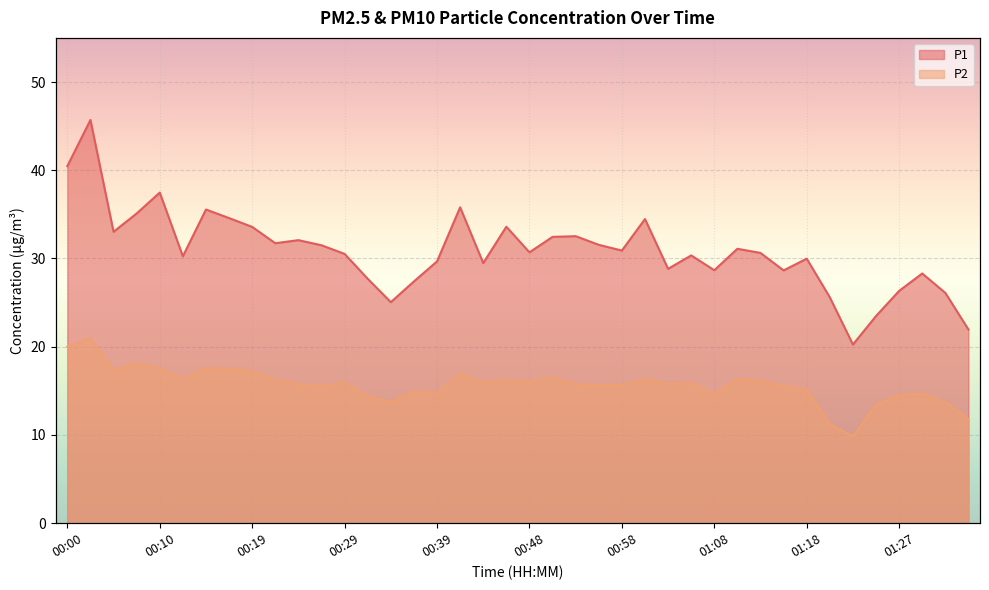

Reading left to right, list all the values displayed in this chart.

P1: 00:00=40.5	00:02=45.7	00:05=33.0	00:07=35.1	00:10=37.5	00:12=30.2	00:14=35.5	00:17=34.6	00:19=33.6	00:22=31.7	00:24=32.1	00:27=31.5	00:29=30.5	00:32=27.7	00:34=25.1	00:36=27.4	00:39=29.7	00:41=35.8	00:44=29.5	00:46=33.6	00:48=30.7	00:51=32.5	00:53=32.5	00:56=31.6	00:58=30.9	01:01=34.5	01:03=28.8	01:05=30.4	01:08=28.7	01:10=31.1	01:13=30.6	01:15=28.6	01:18=30.0	01:20=25.6	01:22=20.2	01:25=23.5	01:27=26.3	01:30=28.3	01:32=26.1	01:35=21.9
P2: 00:00=20.0	00:02=20.9	00:05=17.4	00:07=18.0	00:10=17.6	00:12=16.3	00:14=17.6	00:17=17.5	00:19=17.2	00:22=16.2	00:24=15.8	00:27=15.5	00:29=15.9	00:32=14.4	00:34=13.7	00:36=14.9	00:39=14.8	00:41=17.0	00:44=16.0	00:46=16.2	00:48=16.1	00:51=16.5	00:53=15.8	00:56=15.7	00:58=15.7	01:01=16.3	01:03=15.8	01:05=15.9	01:08=14.7	01:10=16.4	01:13=16.1	01:15=15.6	01:18=15.2	01:20=11.2	01:22=9.8	01:25=13.4	01:27=14.5	01:30=14.7	01:32=13.7	01:35=11.8